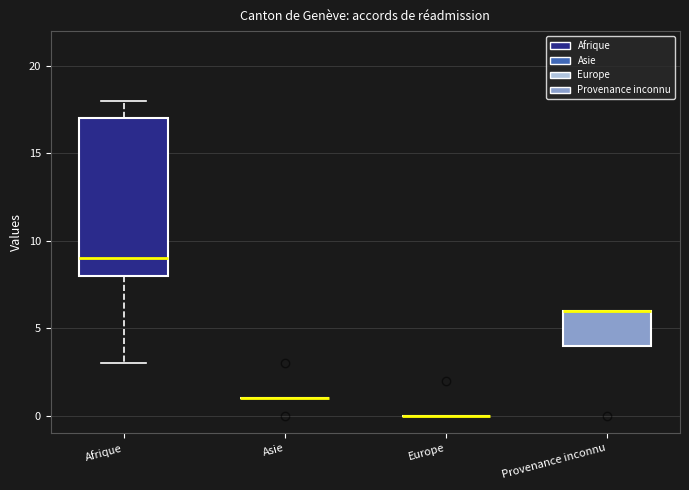

Comparing the boxes themselves (not the whiskers), which one is the tallest?

Afrique